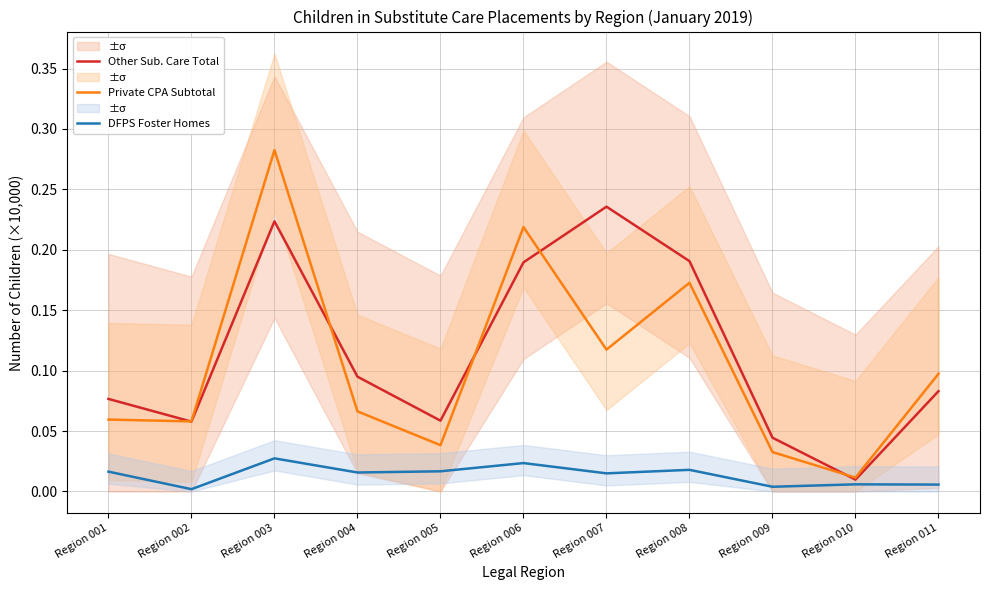

Which label corresponds to the smallest value in the chart?

Region 002